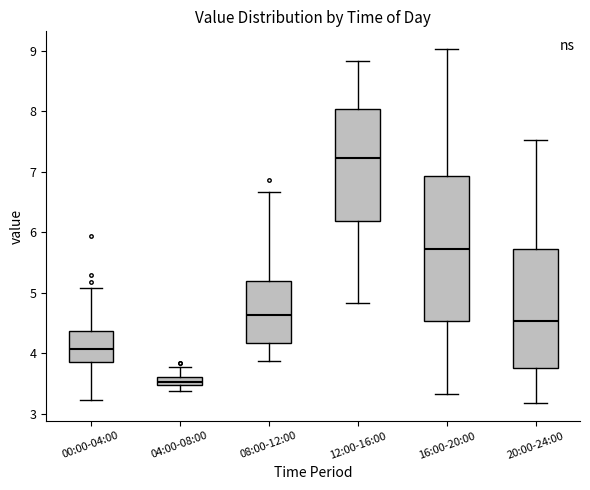

Comparing the boxes themselves (not the whiskers), which one is the tallest?

16:00-20:00